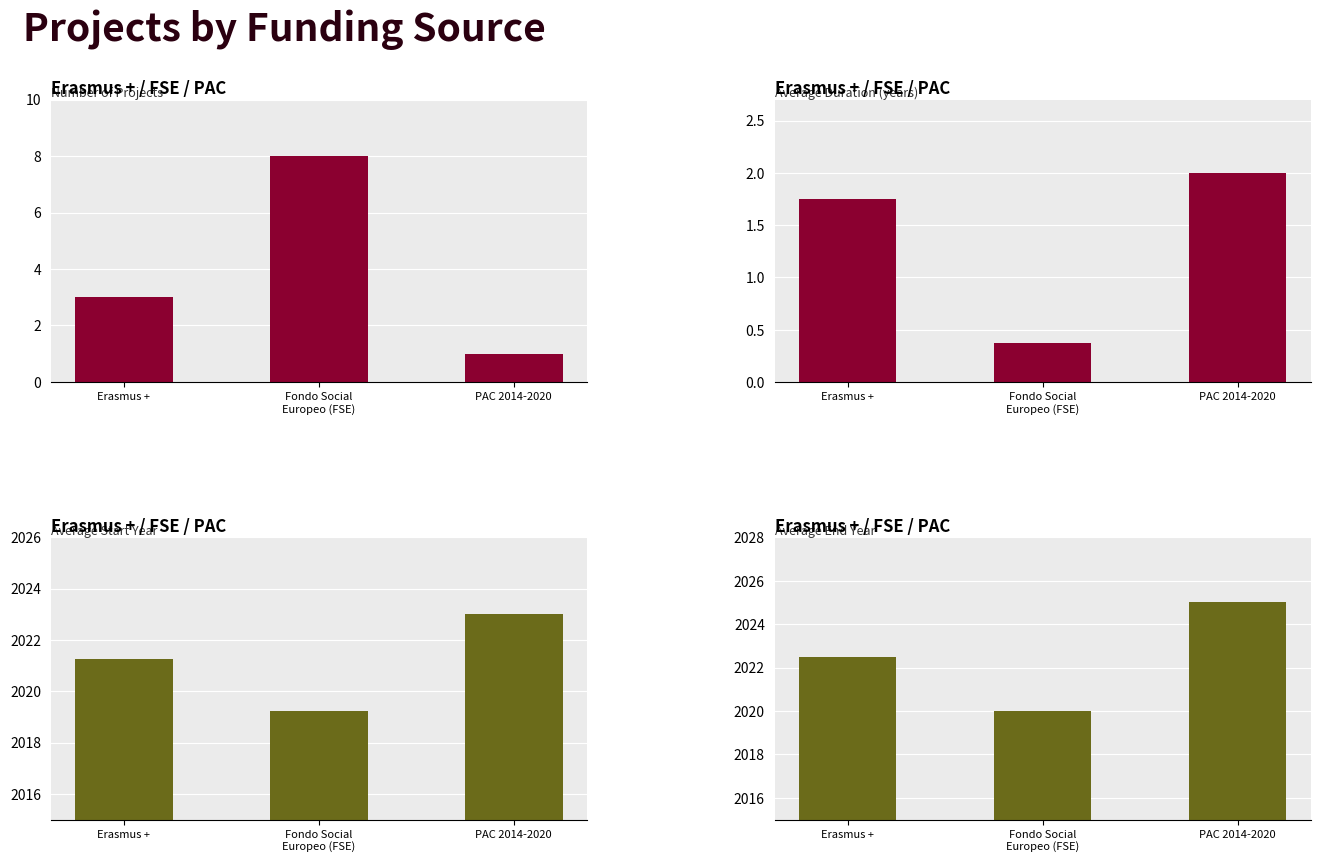

Does the chart contain any negative values?

No